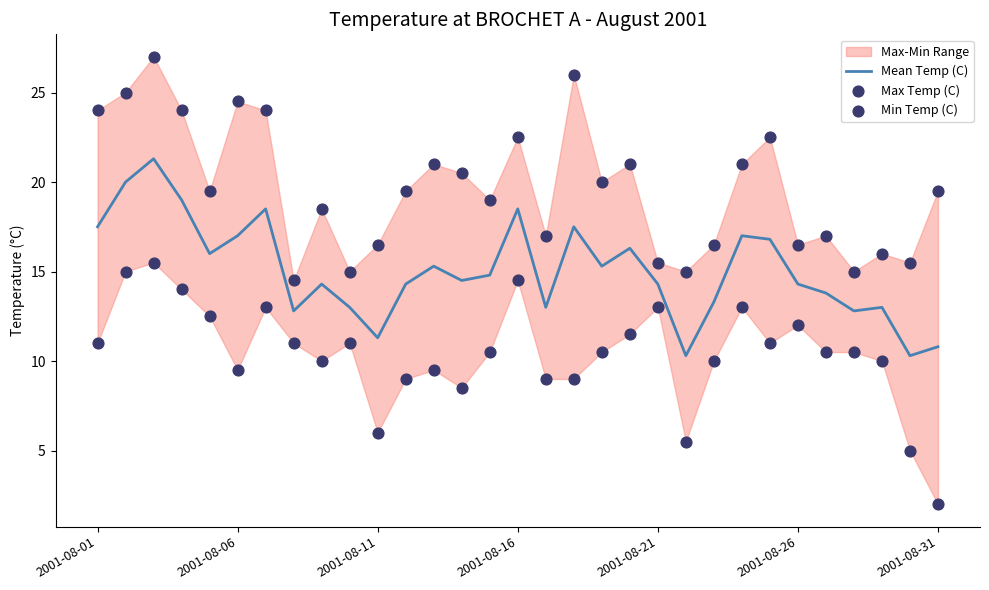

Which series reaches the maximum Y coordinate?

Max Temp (C)